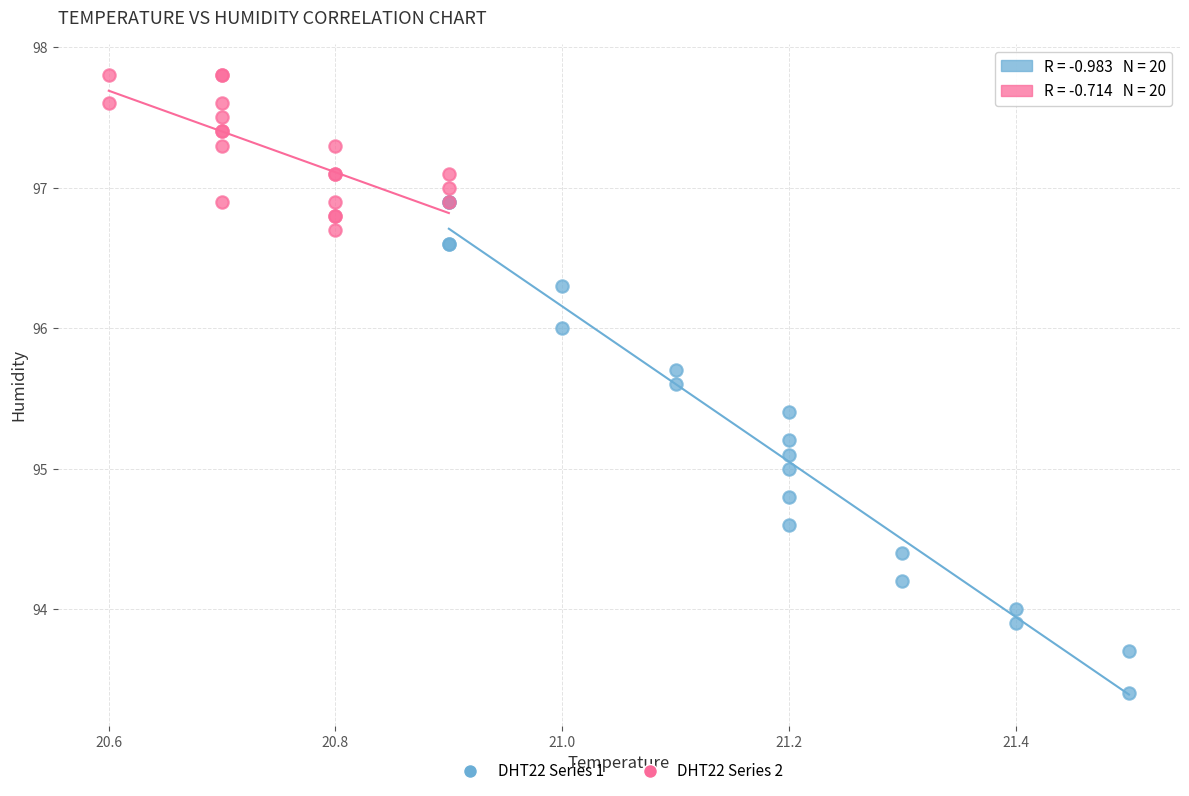

What are all the series names shown in the legend?

DHT22 Series 1, DHT22 Series 2